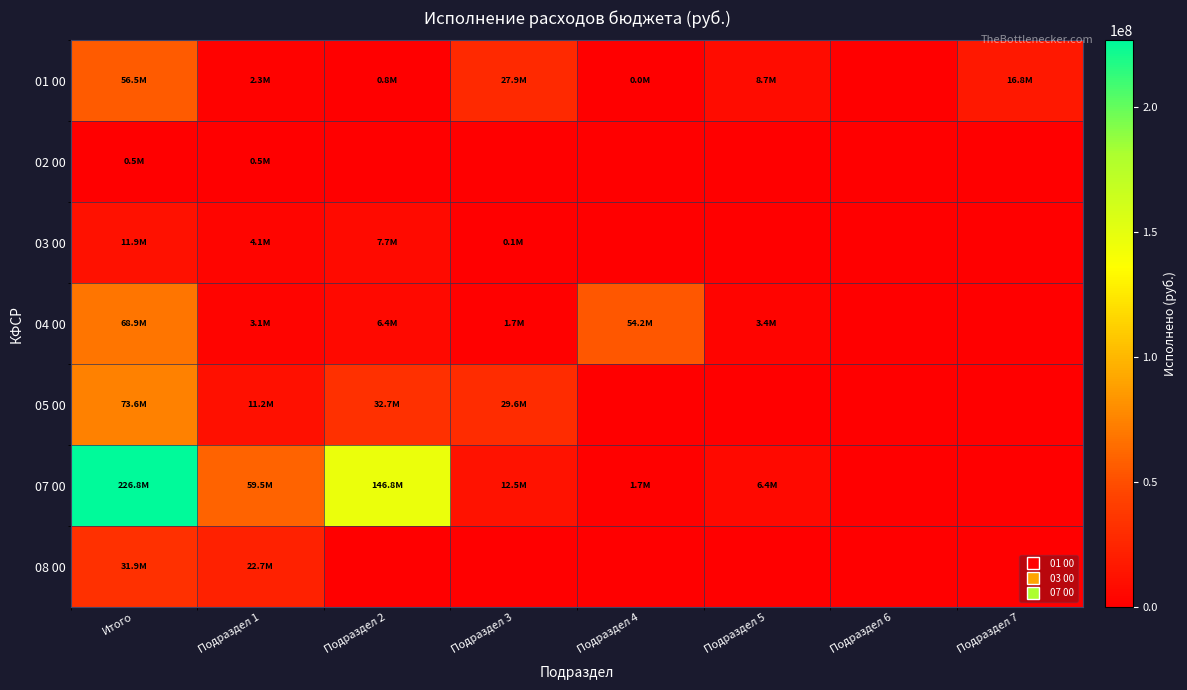

Count the number of categories in the chart.

8